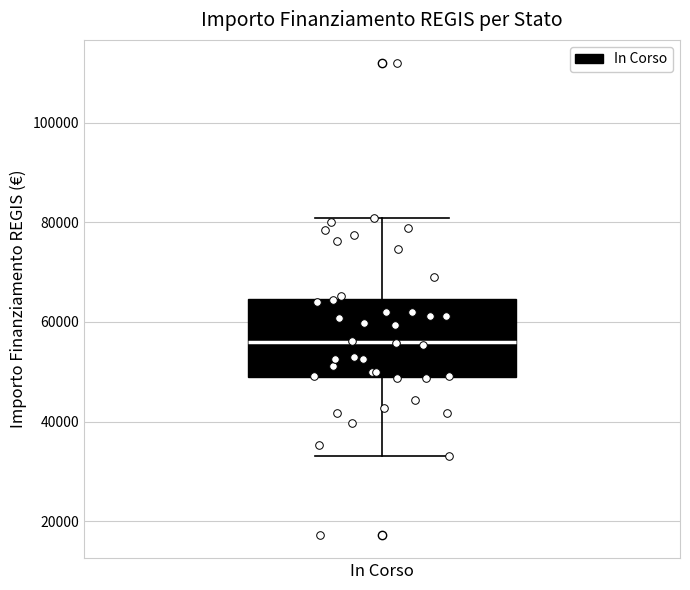

Where does the upper whisker of the box for In Corso end on the y-axis? The values are not printed on the chart, so give them approximately, as read against the axis.

80000